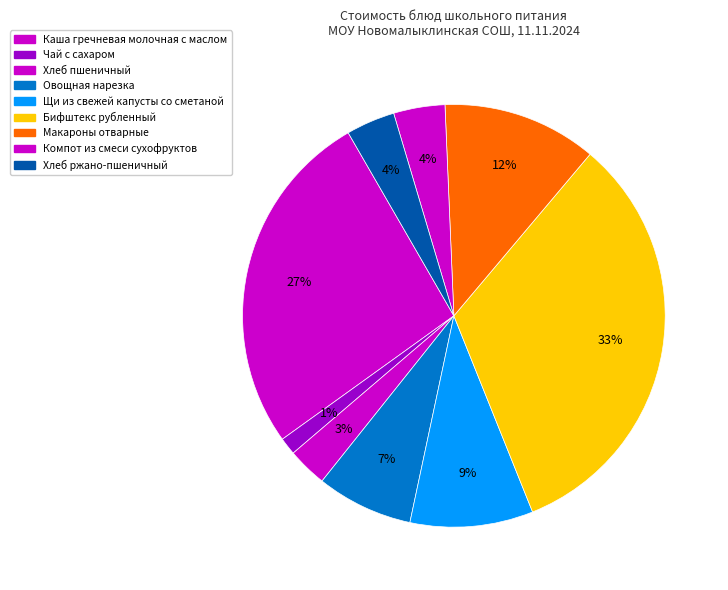

True or false: Компот из смеси сухофруктов accounts for 14% of the total.

False